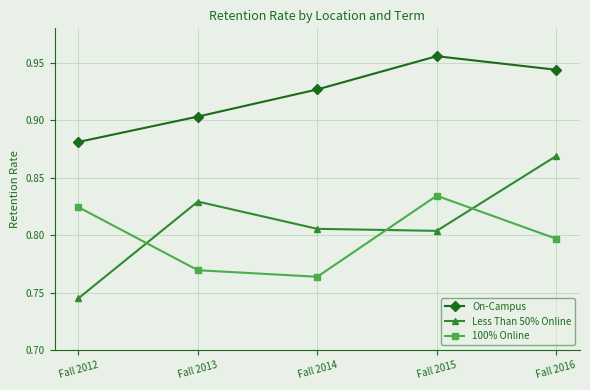

What are all the series names shown in the legend?

On-Campus, Less Than 50% Online, 100% Online